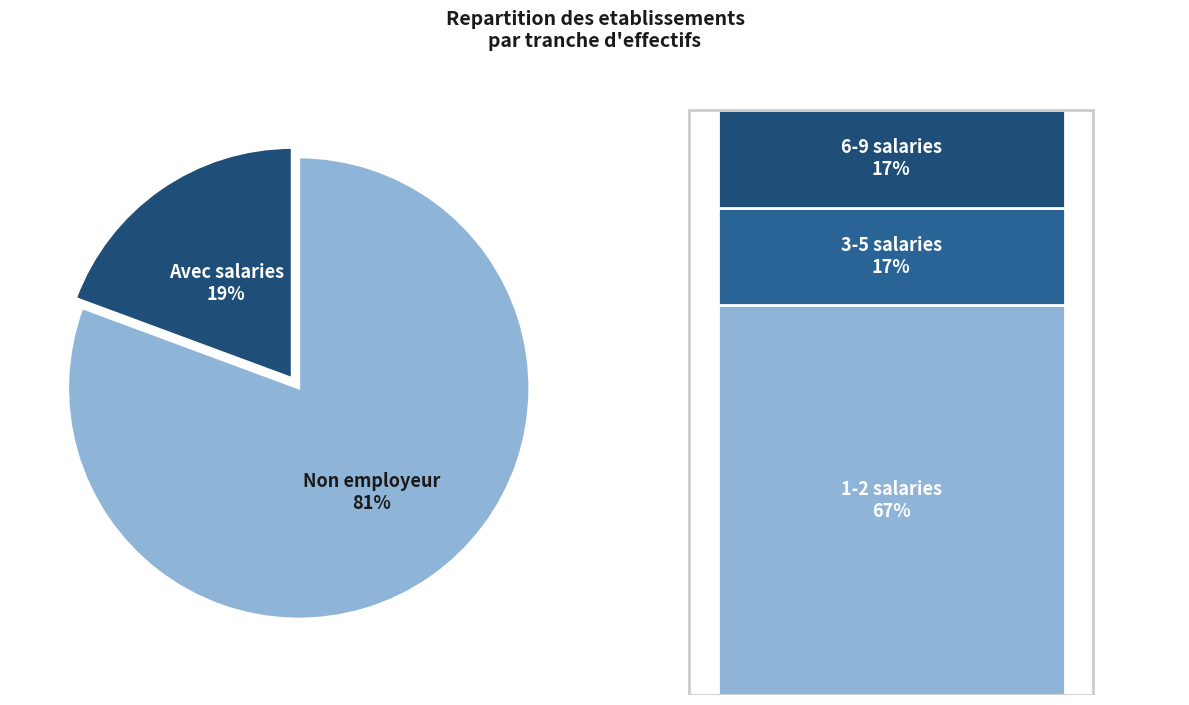

The  slice represents 27% of the pie. True or false?

False